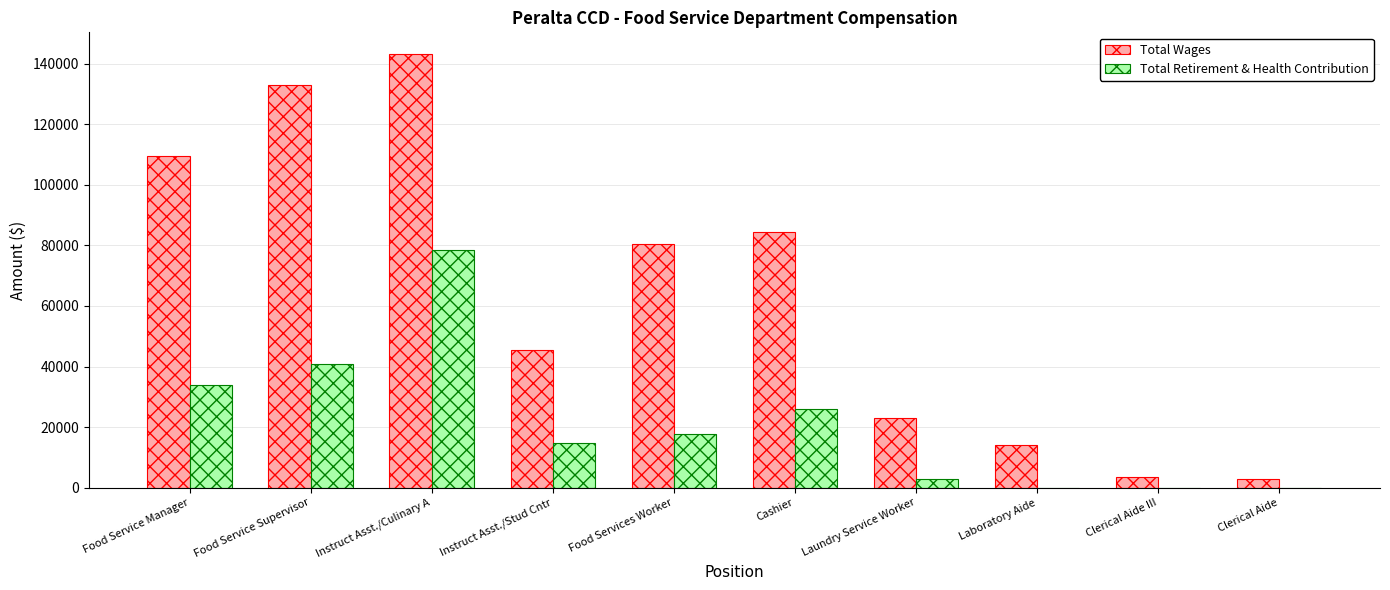

Which label corresponds to the largest value in the chart?

Instruct Asst./Culinary A